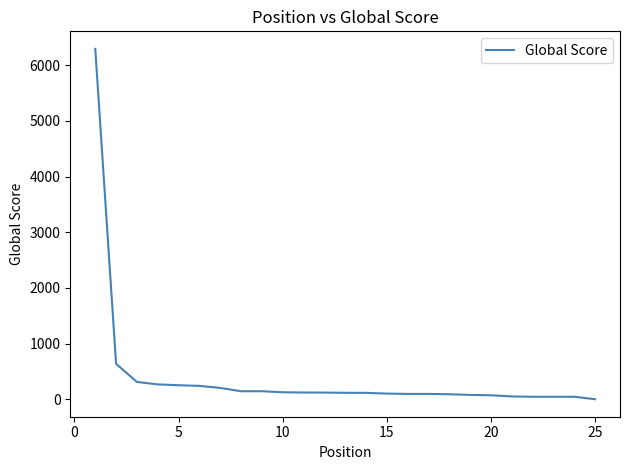

What is the maximum value shown in the chart?

6295